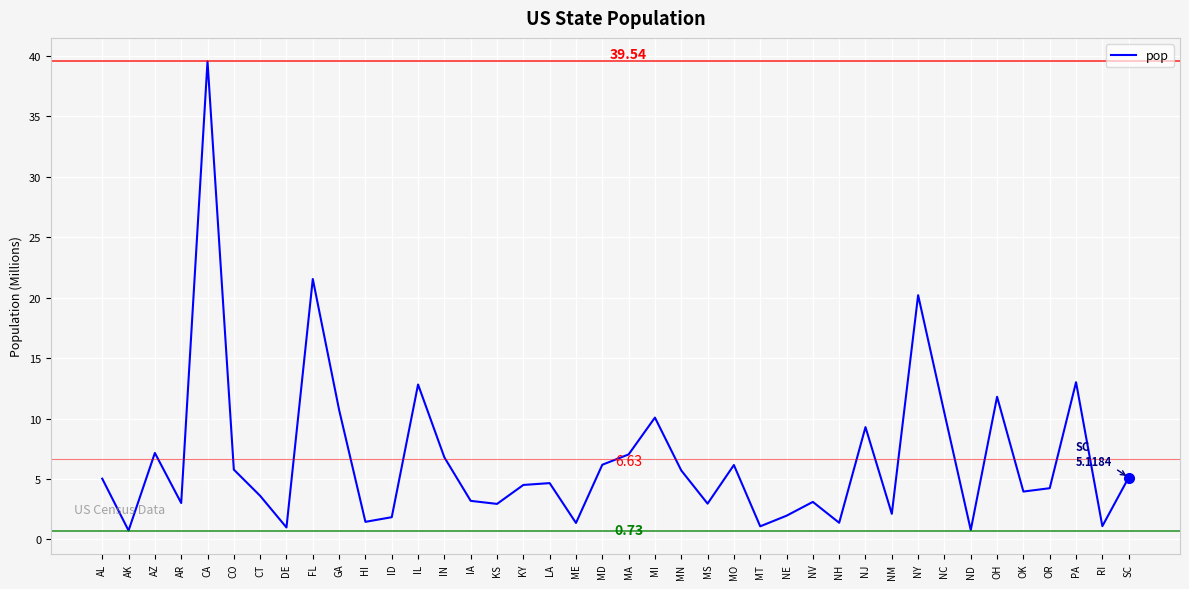

What is the change in value from HI to MO?

+4.7